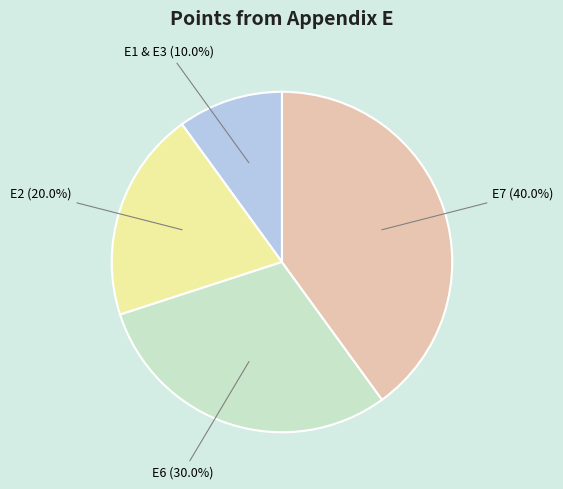

To the nearest percent, what is the average slice percentage?

25%